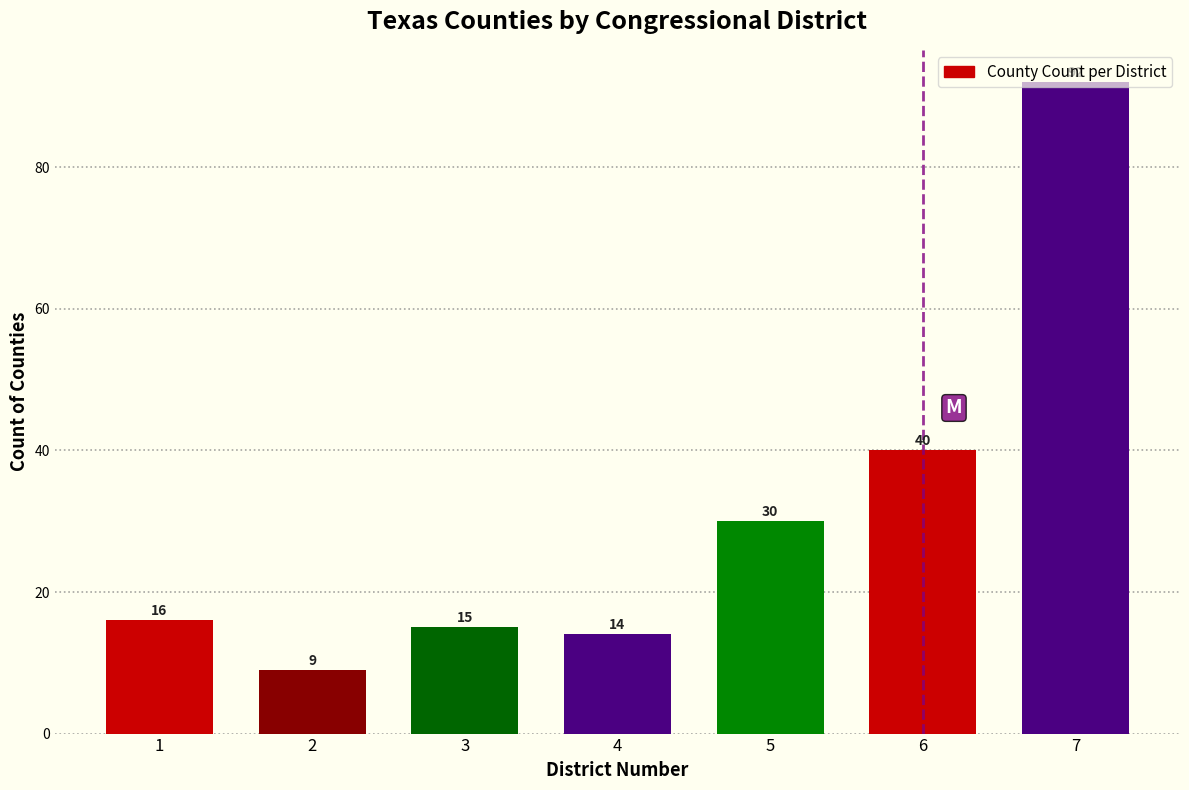

List the labels in order of value, largest first.

7, 6, 5, 1, 3, 4, 2